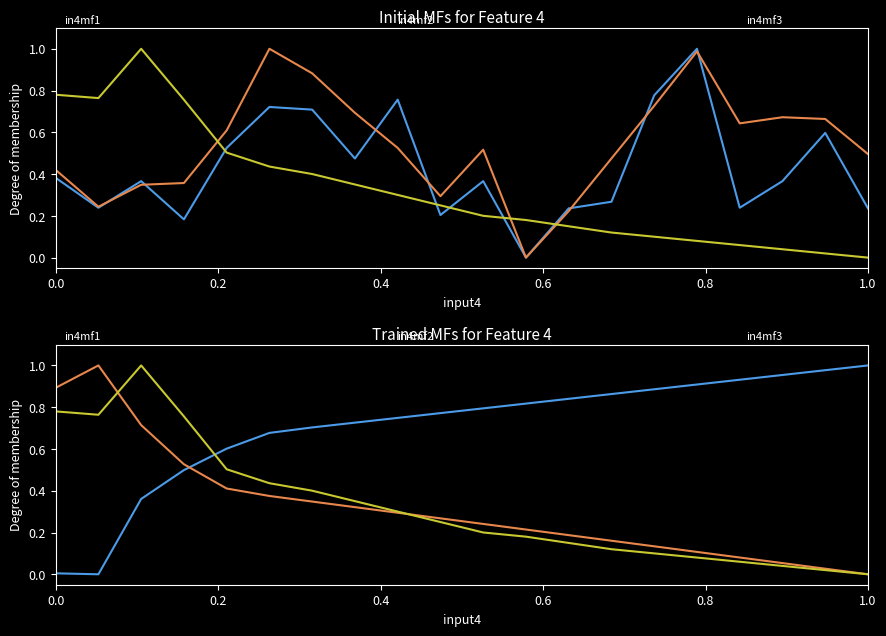

Which series has the largest total across all categories?

BME280_humidity